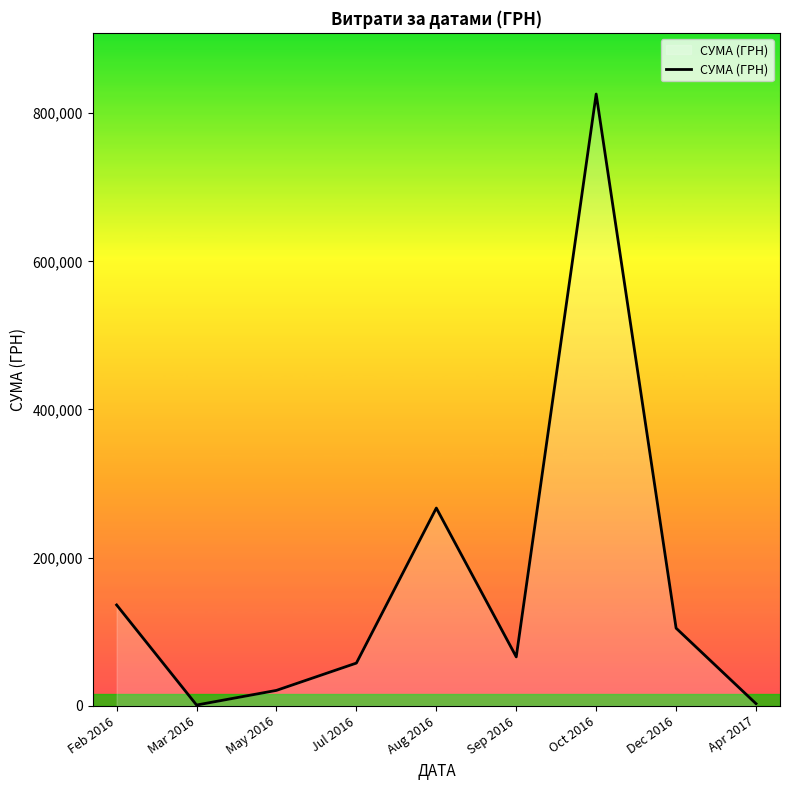

The value at Oct 2016 is 825750.2. True or false?

True